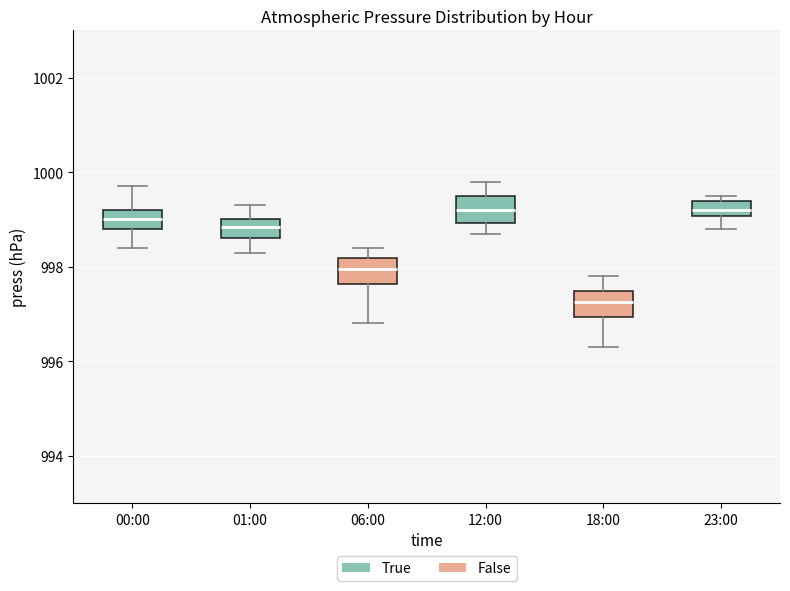

Which box has the lowest median line?

18:00